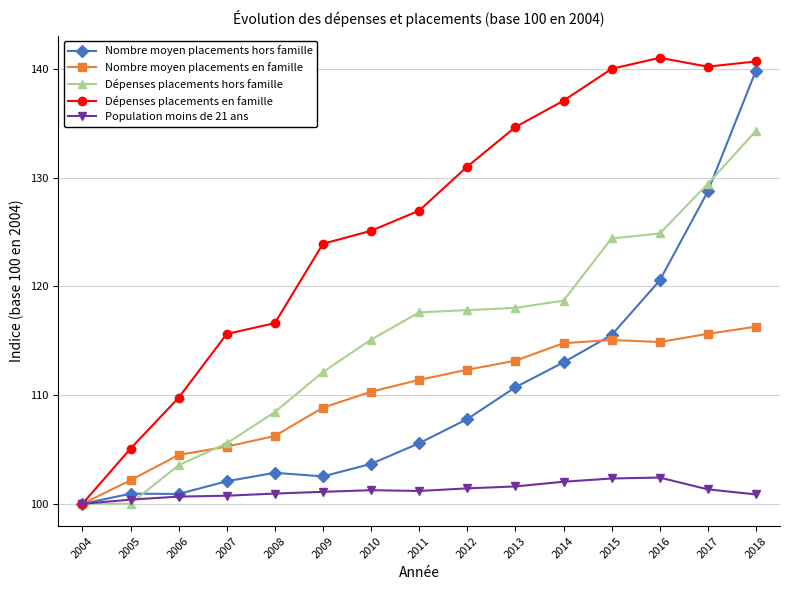

Which series has the largest range (max minus min)?

Dépenses placements en famille